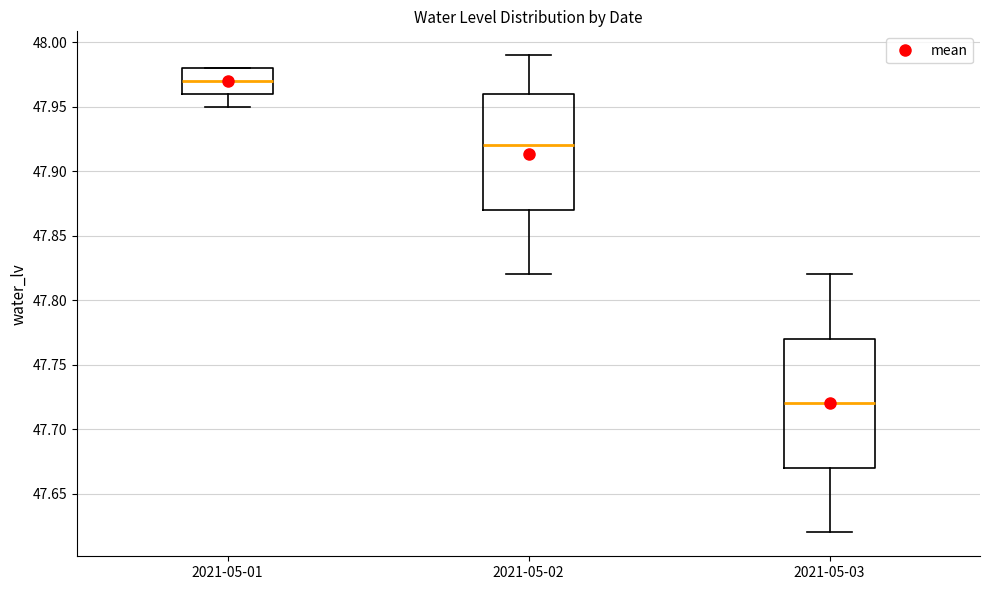

Reading left to right, read every box against the y-axis: the position of its median line, the range the box covers, and the ends of its whiskers. The values are not printed on the chart, so give them approximately, as read against the axis.

2021-05-01: median 47.97, box 47.96 to 47.98, whiskers 47.95 to 47.98
2021-05-02: median 47.92, box 47.87 to 47.96, whiskers 47.82 to 47.99
2021-05-03: median 47.72, box 47.67 to 47.77, whiskers 47.62 to 47.82